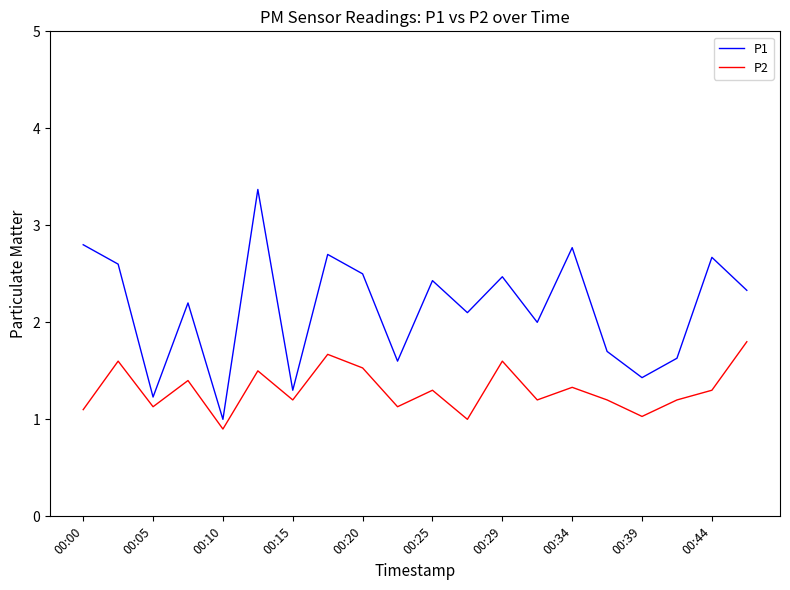

What is the maximum value shown in the chart?

3.4